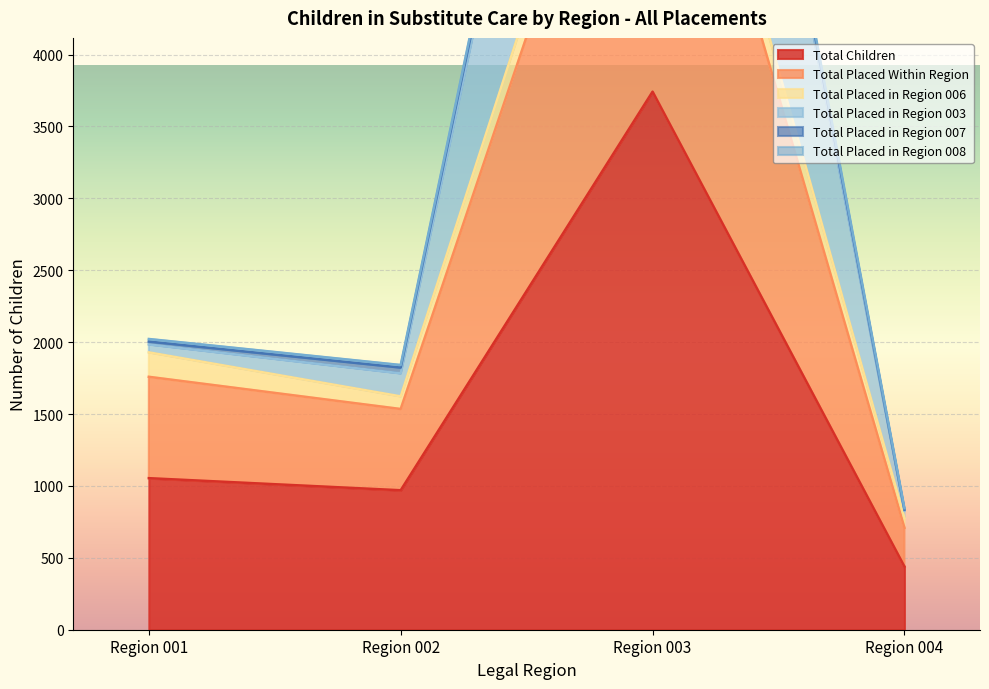

What is the sum of all Total Placed in Region 008 values?

11341